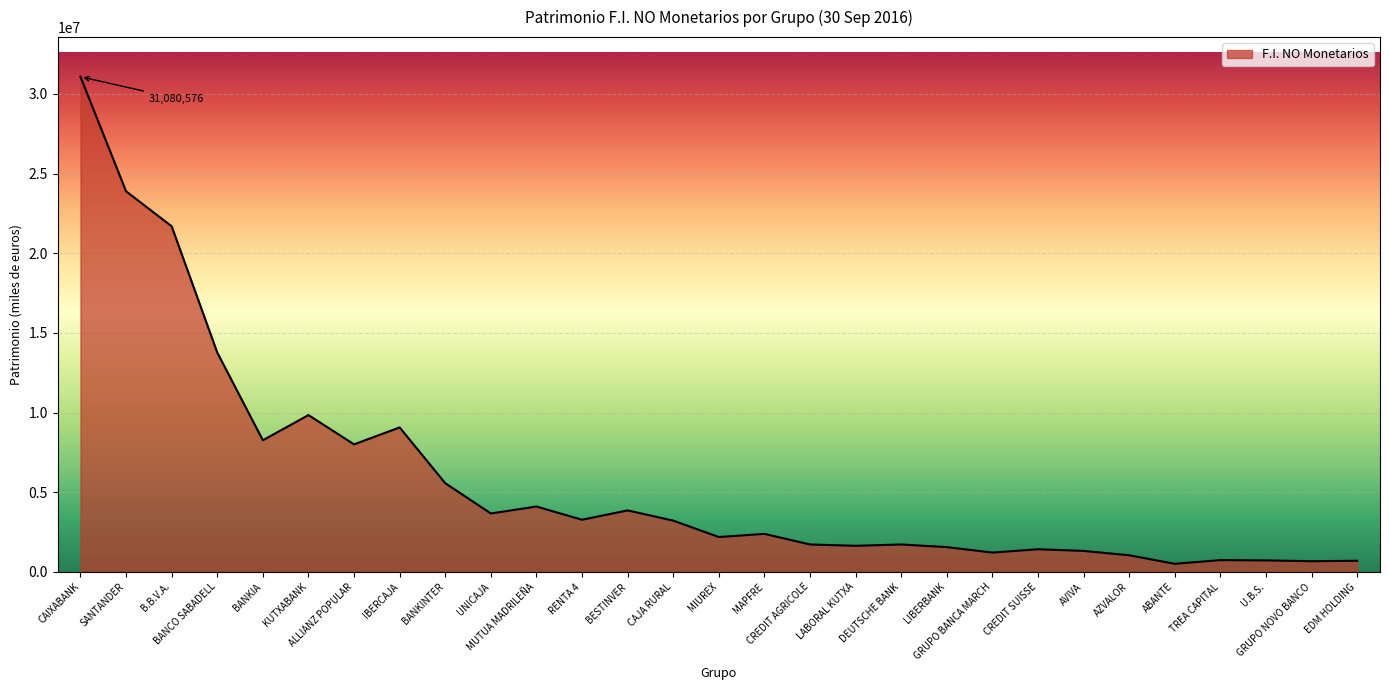

What is the difference between the maximum and minimum values?

30573347